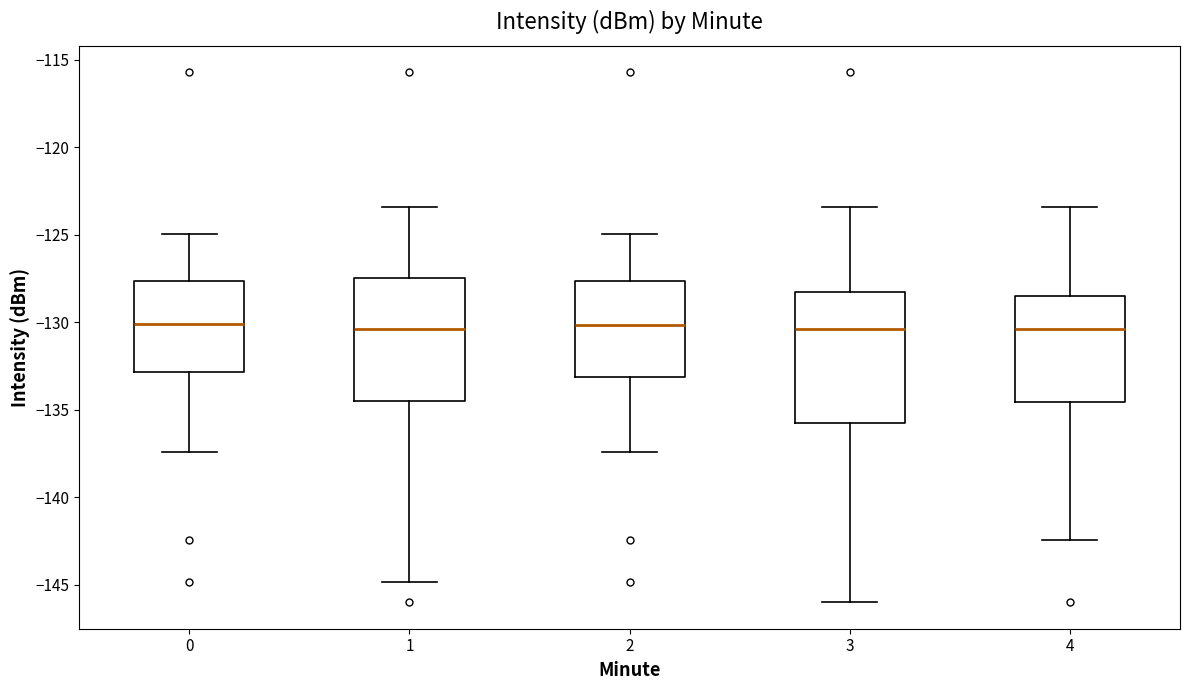

Reading left to right, read every box against the y-axis: the position of its median line, the range the box covers, and the ends of its whiskers. The values are not printed on the chart, so give them approximately, as read against the axis.

0: median -130.0, box -133.0 to -127.5, whiskers -137.5 to -125.0
1: median -130.5, box -134.5 to -127.5, whiskers -145.0 to -123.5
2: median -130.0, box -133.0 to -127.5, whiskers -137.5 to -125.0
3: median -130.5, box -136.0 to -128.5, whiskers -146.0 to -123.5
4: median -130.5, box -134.5 to -128.5, whiskers -142.5 to -123.5